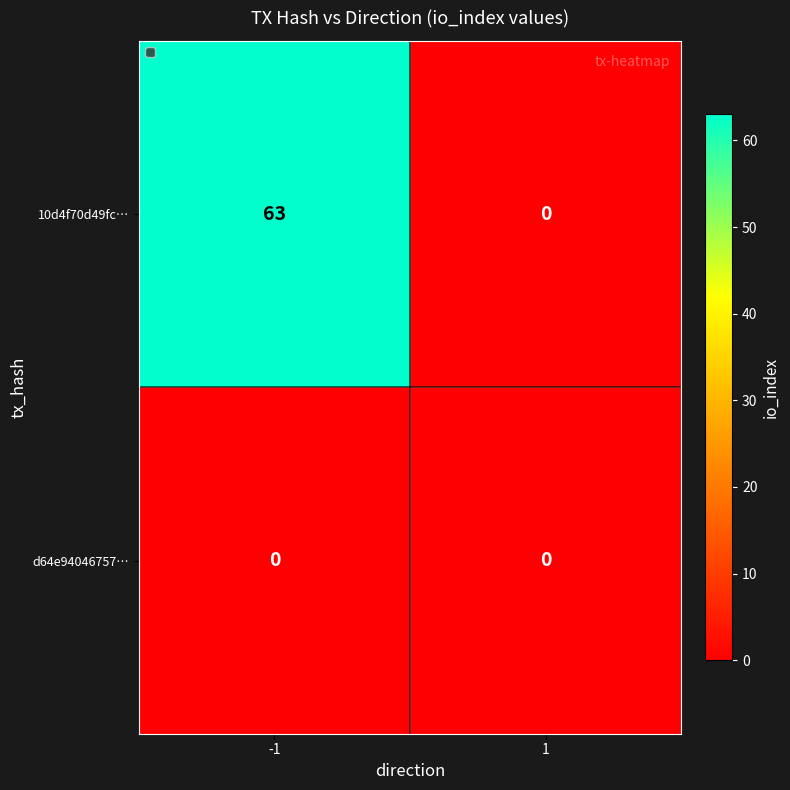

Reading left to right, extract all data points from this chart.

10d4f70d49fc…: 63	0
d64e94046757…: 0	0